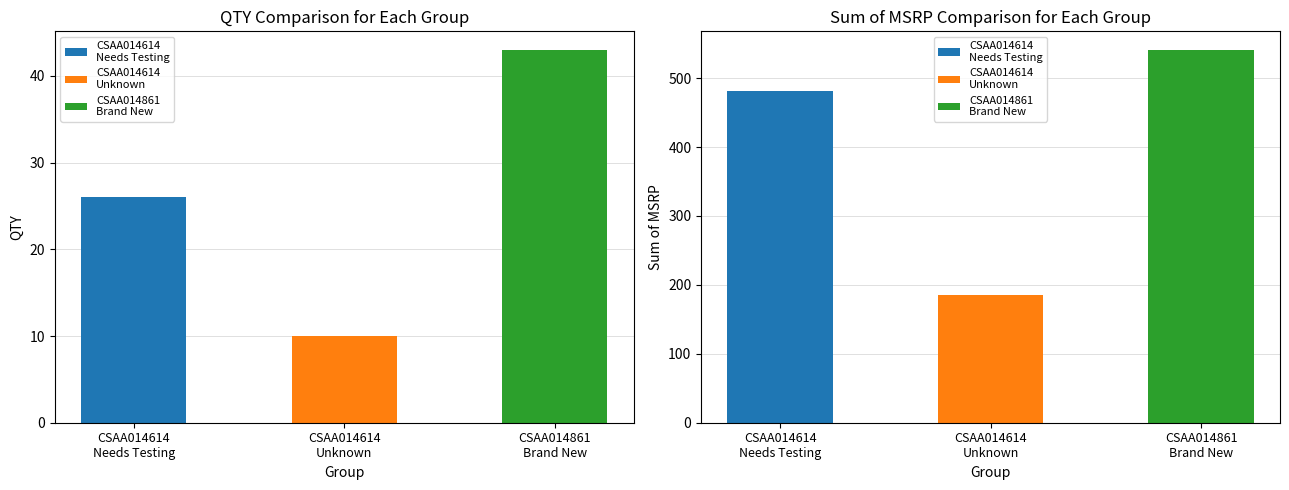

Rank the series at Brand New from highest to lowest value.

Sum of MSRP, QTY